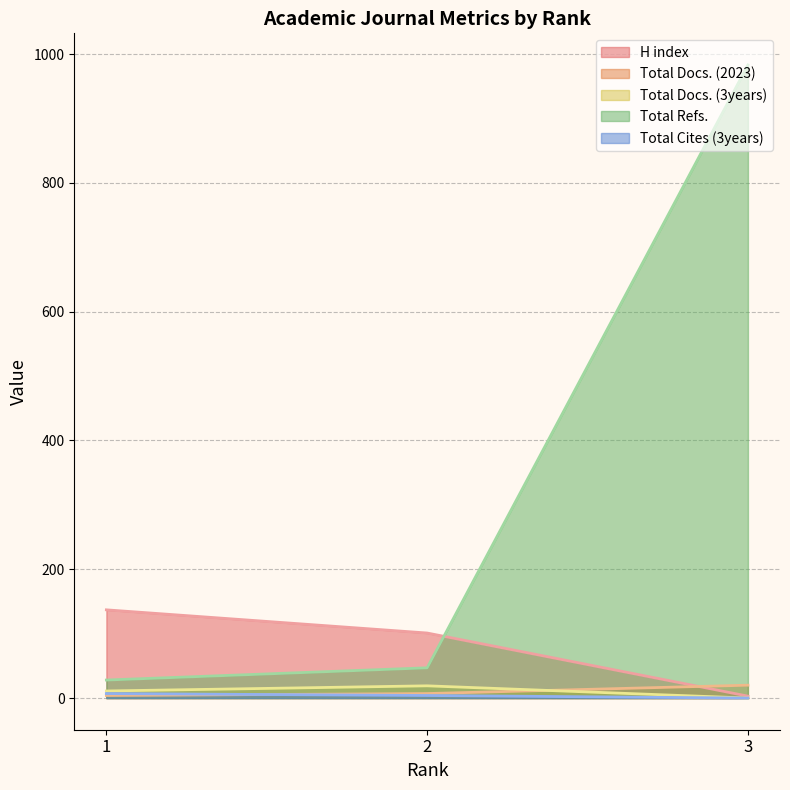

Which series changed the most between 2 and 3?

Total Refs.